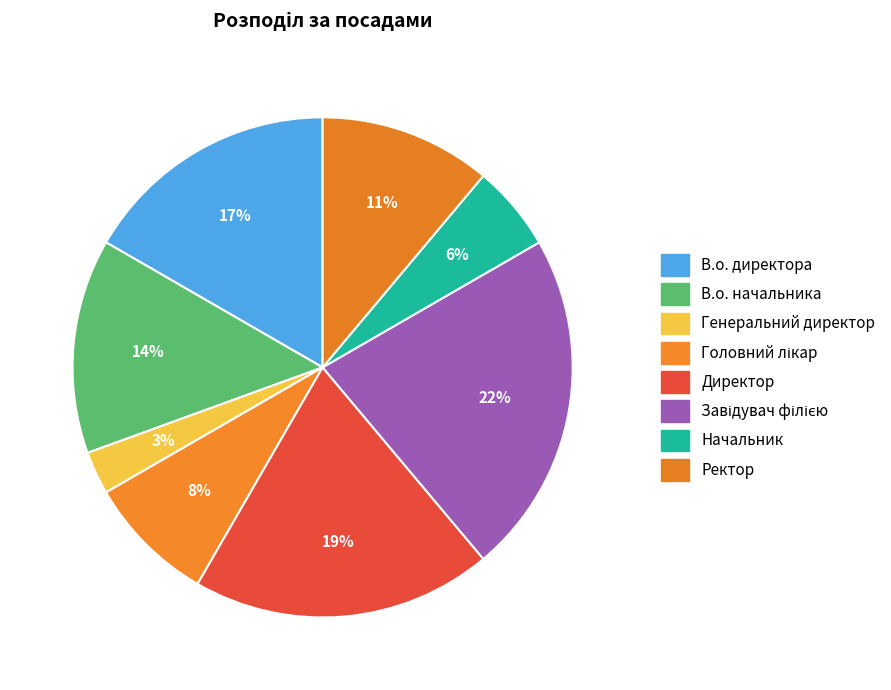

How much of the chart is everything except Ректор?

88.9%